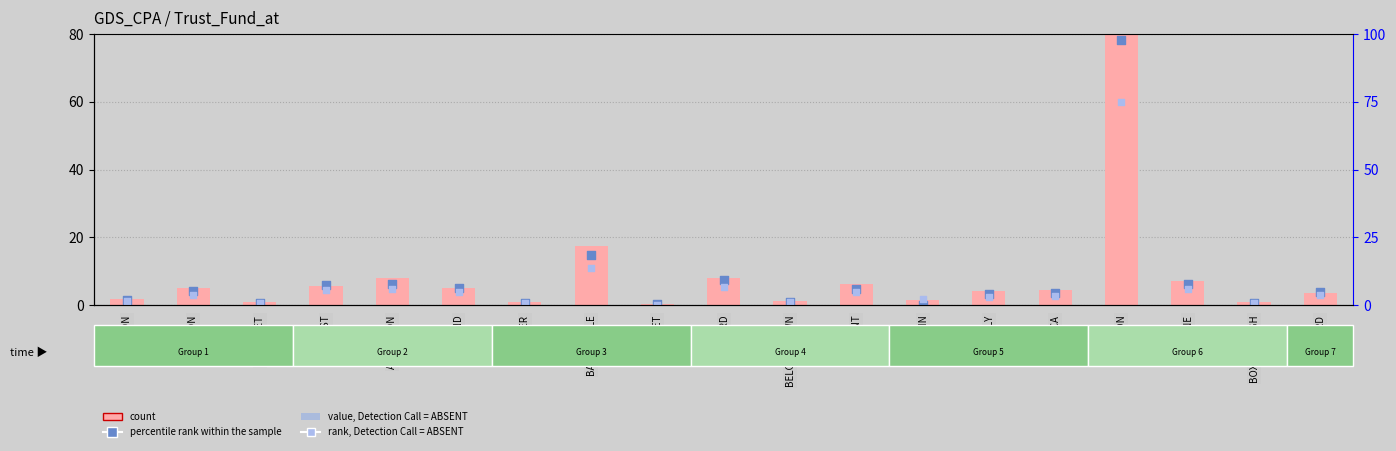

Which series reaches the minimum Y coordinate?

percentile rank within the sample